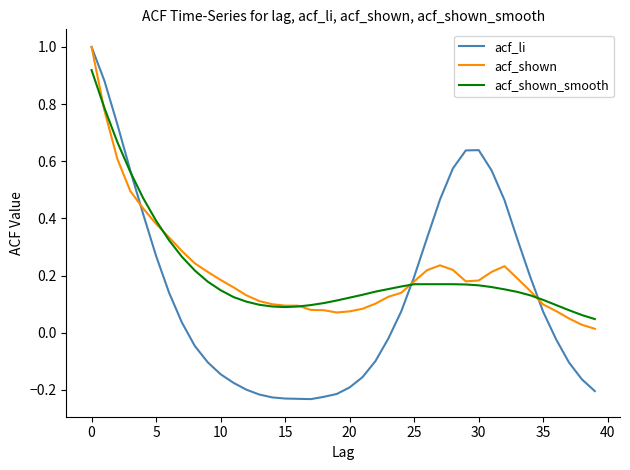

Which series has the largest range (max minus min)?

acf_li